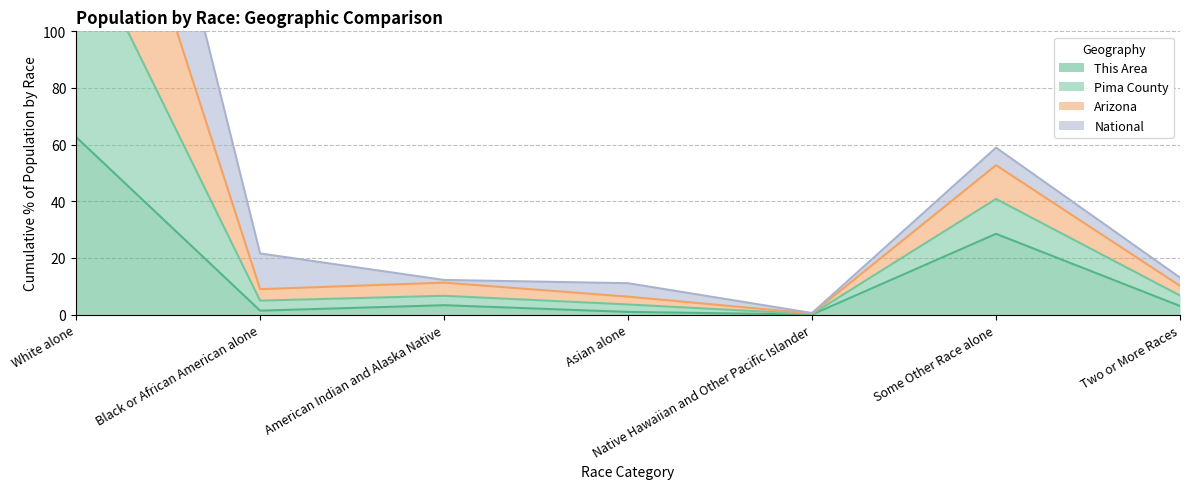

Where does the Pima County series first go above 13?

White alone